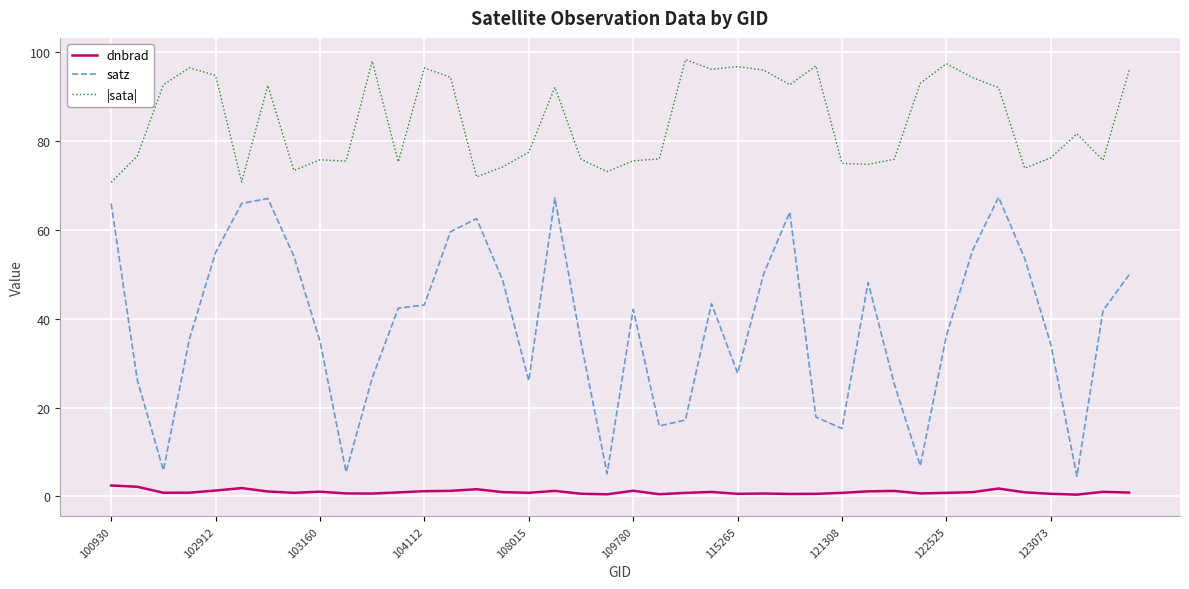

True or false: |sata| and dnbrad intersect in this chart.

False